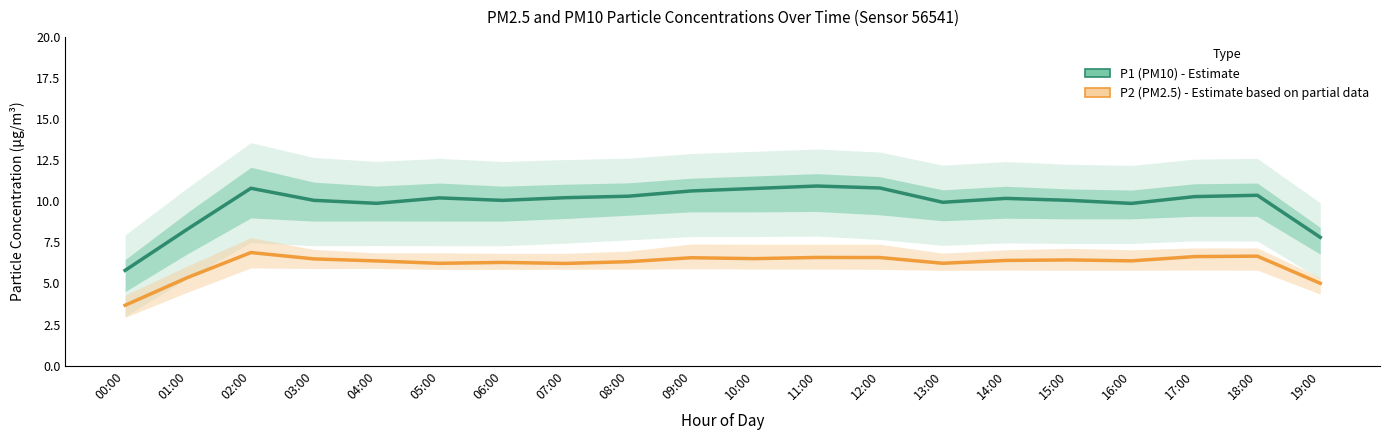

At how many categories does at least one series exceed 9?

17